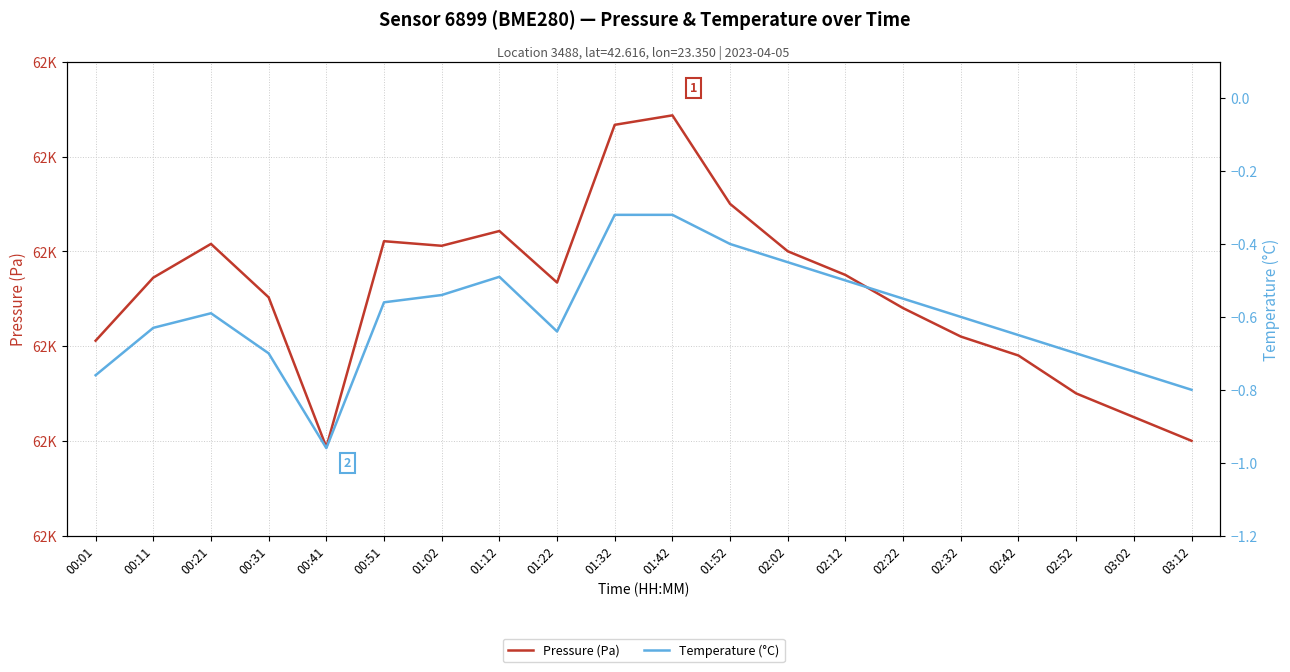

What is the maximum value for Temperature (°C)?

-0.3